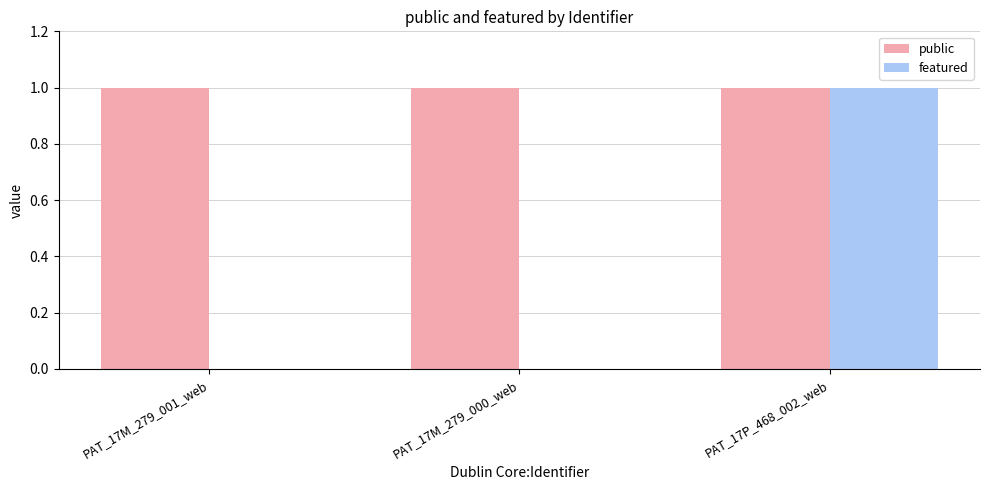

Which series changed the most between PAT_17M_279_001_web and PAT_17P_468_002_web?

featured